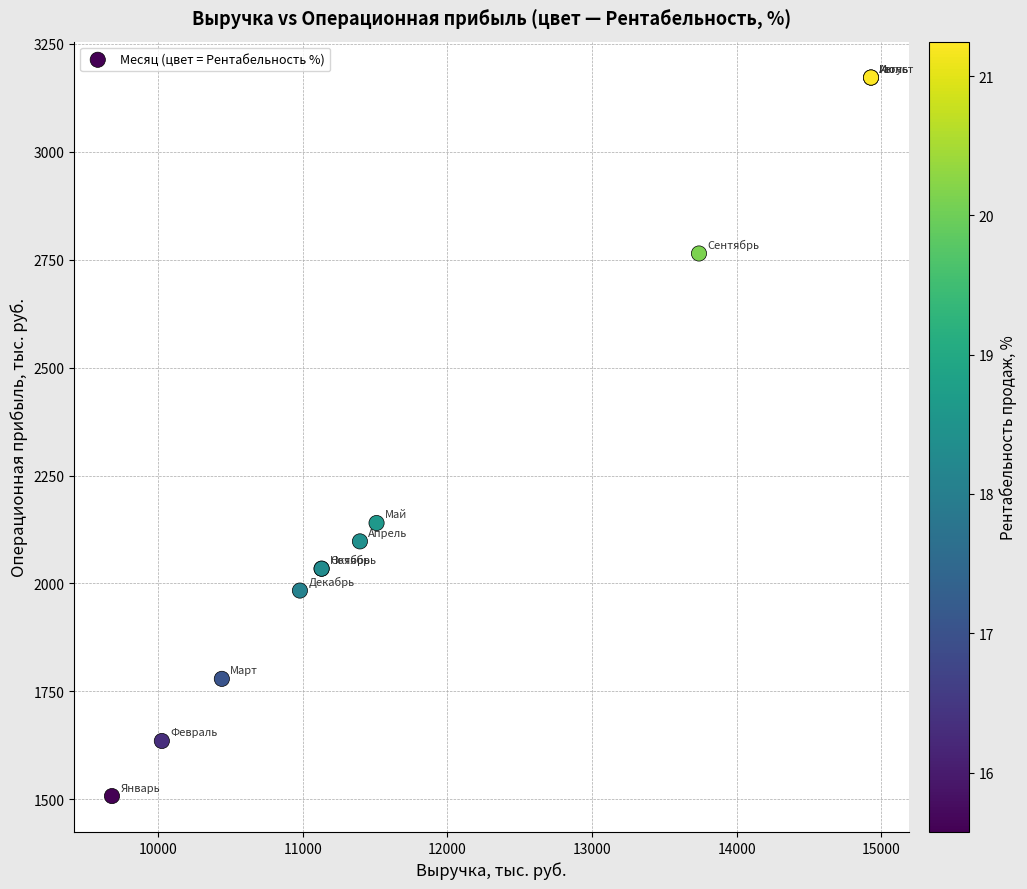

What Y value in the scatter plot is closest to 2339?

2140.1